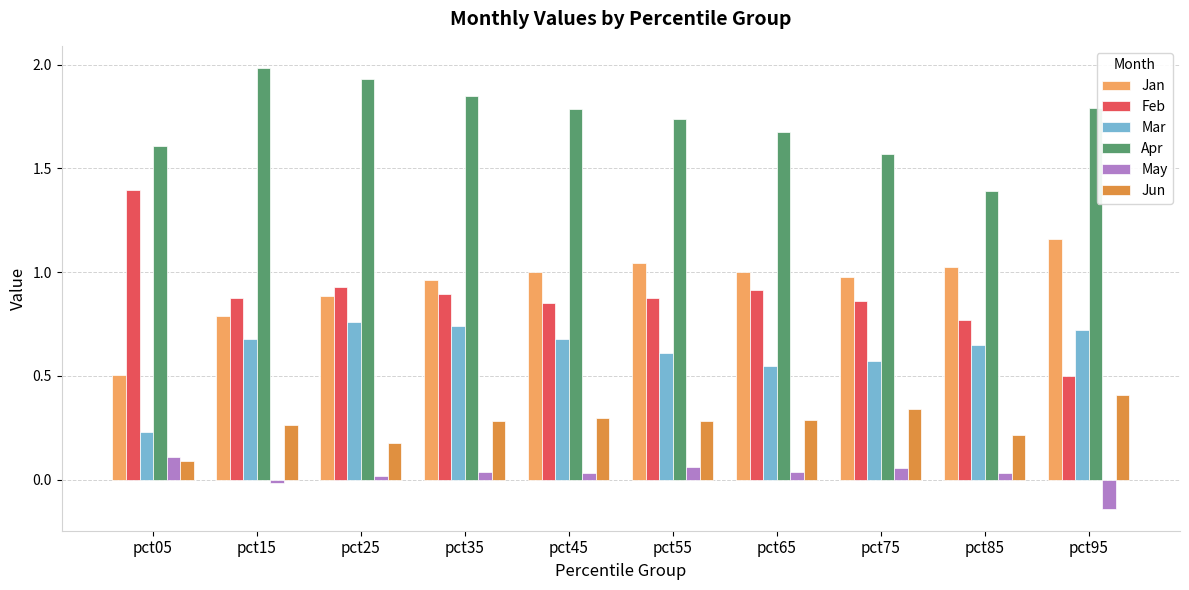

What is the maximum value shown in the chart?

2.0